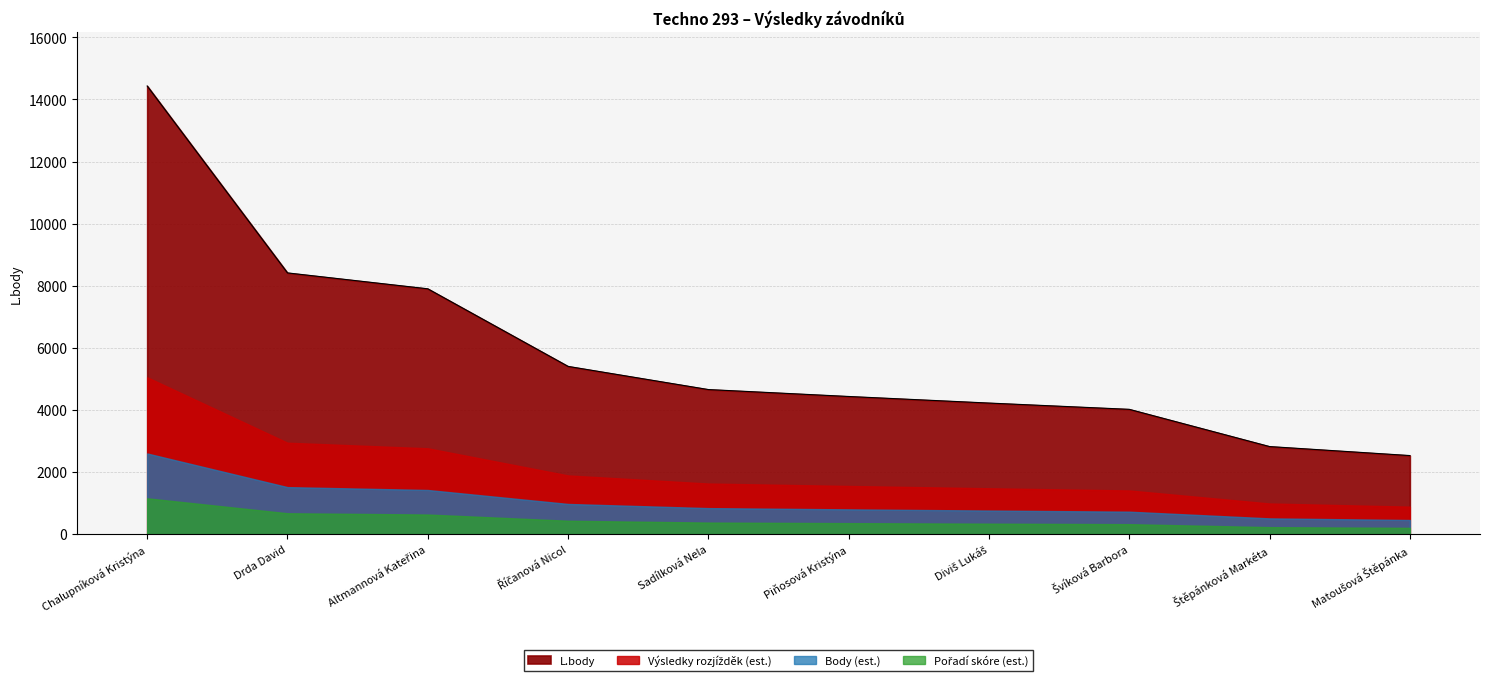

Where does the data first go above 4657?

Chalupníková Kristýna